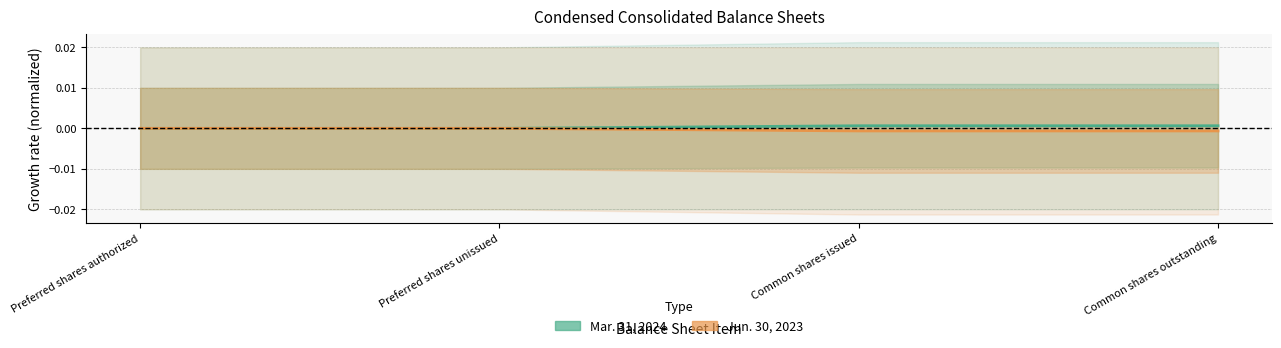

How many Mar. 31, 2024 values are between 0 and 1?

4